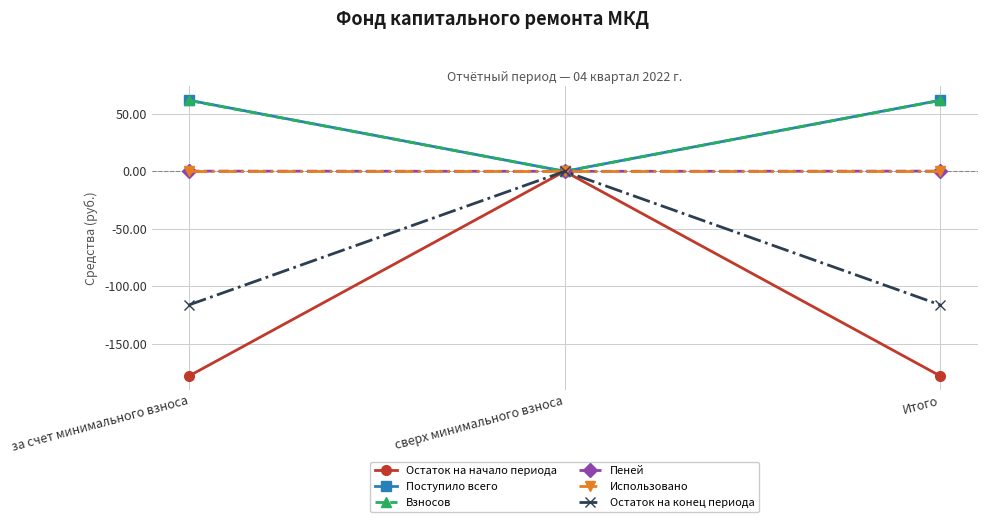

Between за счет минимального взноса and сверх минимального взноса, which series saw the biggest shift?

Остаток на начало периода